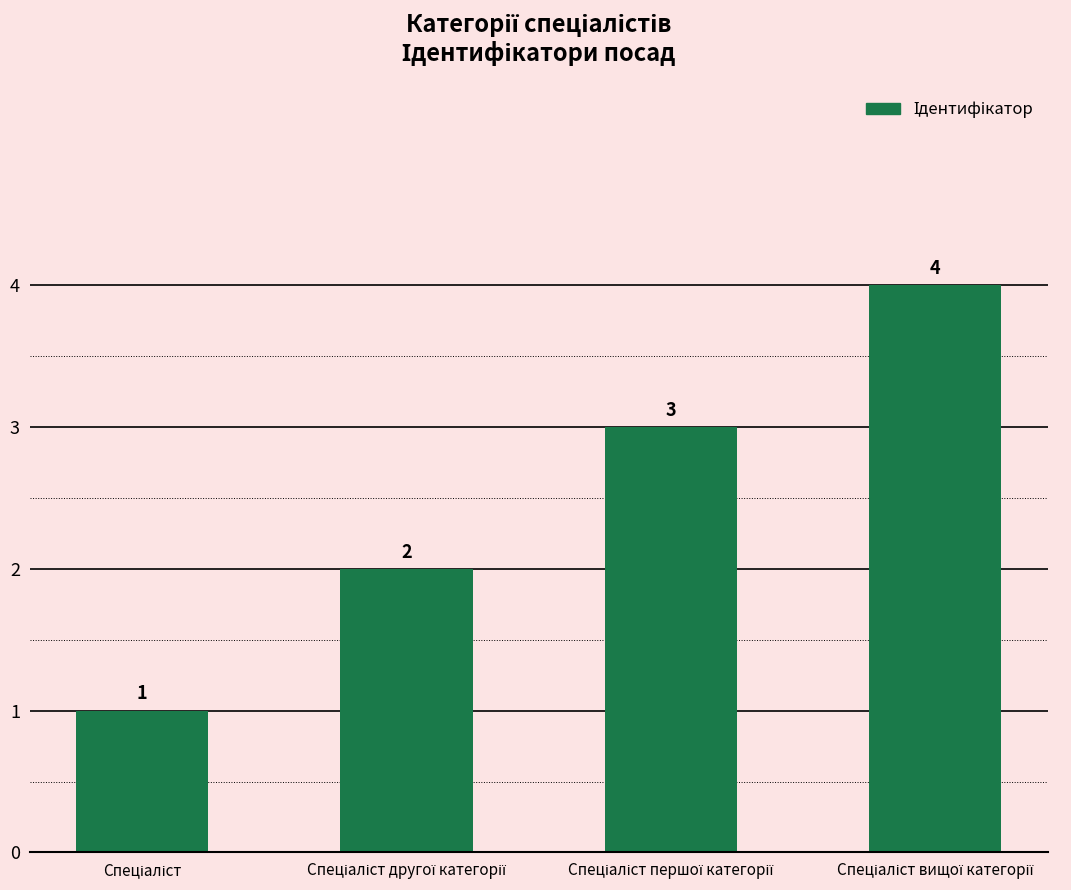

What is the value of the 2nd bar from the left?

2